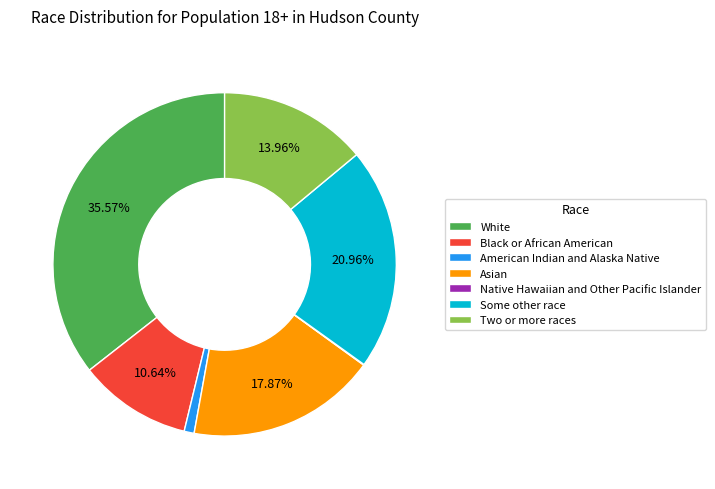

True or false: White accounts for 48% of the total.

False